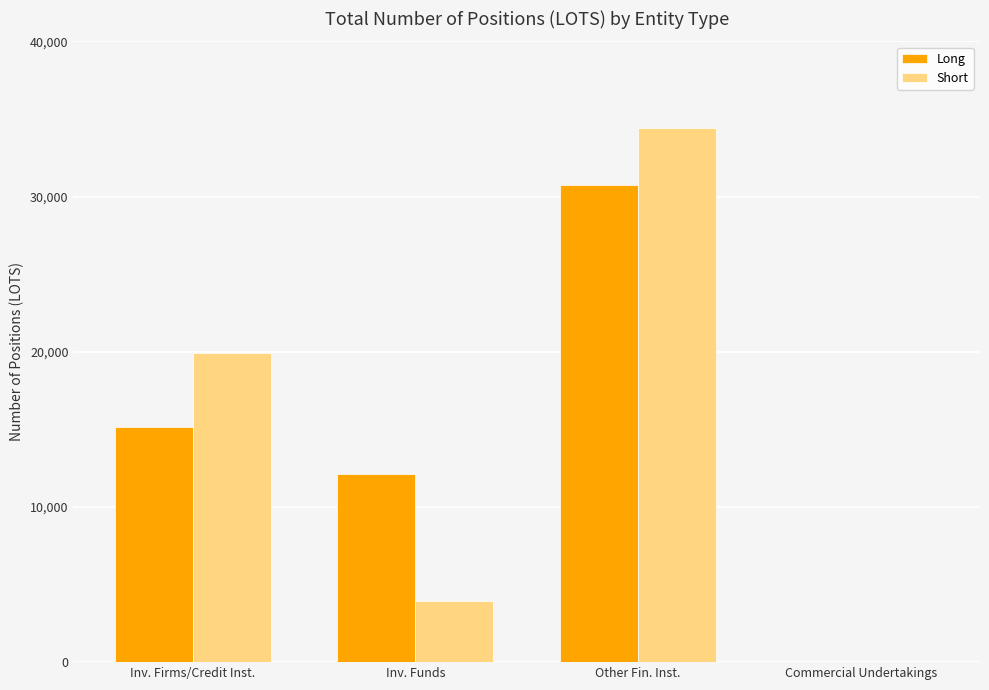

At which category is the sum across all series the highest?

Other Fin. Inst.